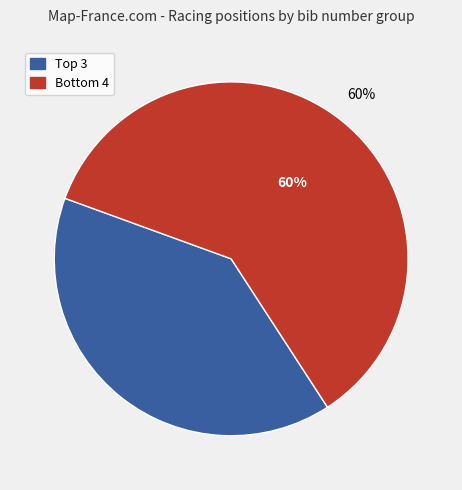

To the nearest percent, what is the average slice percentage?

50%